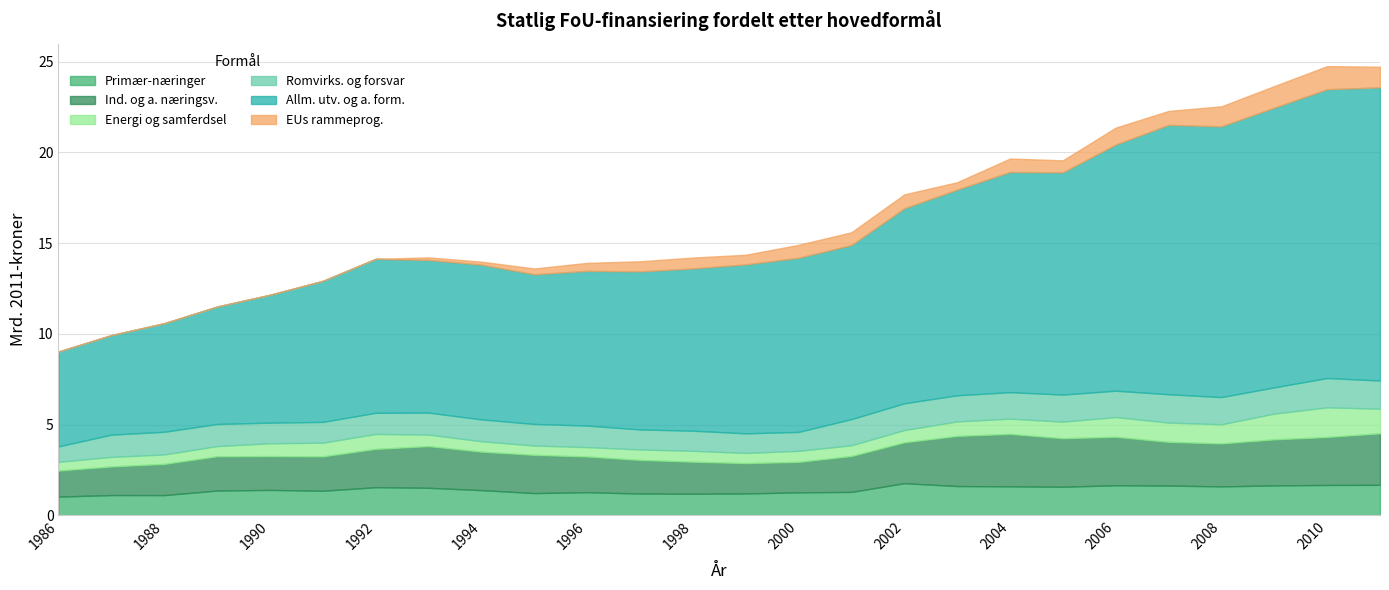

What is the highest value of the Ind. og a. næringsv. series?

2.9